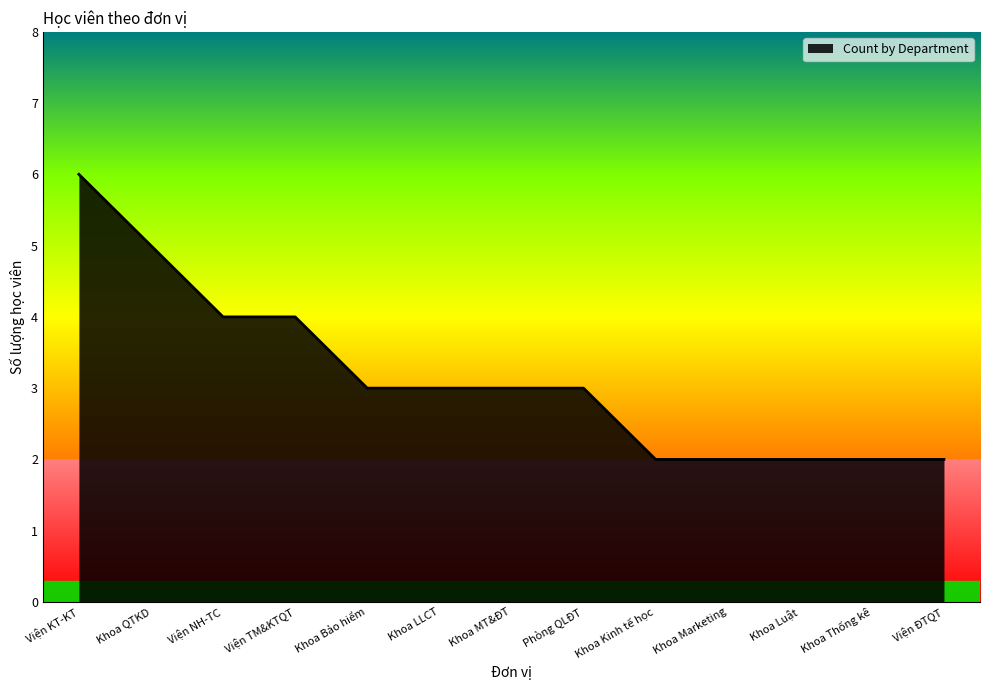

What is the greatest value displayed?

6